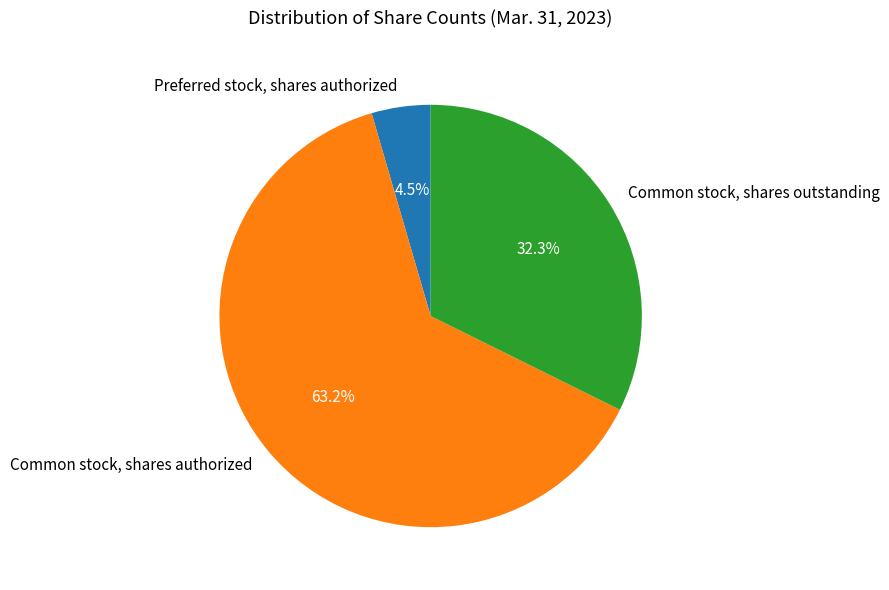

To the nearest percent, what portion does Common stock, shares outstanding represent?

32%